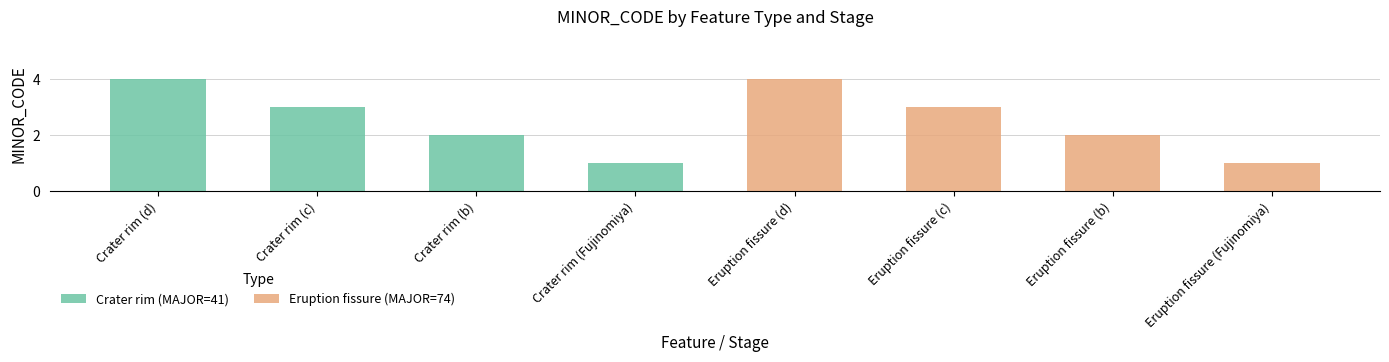

What is the sum of all values?

20